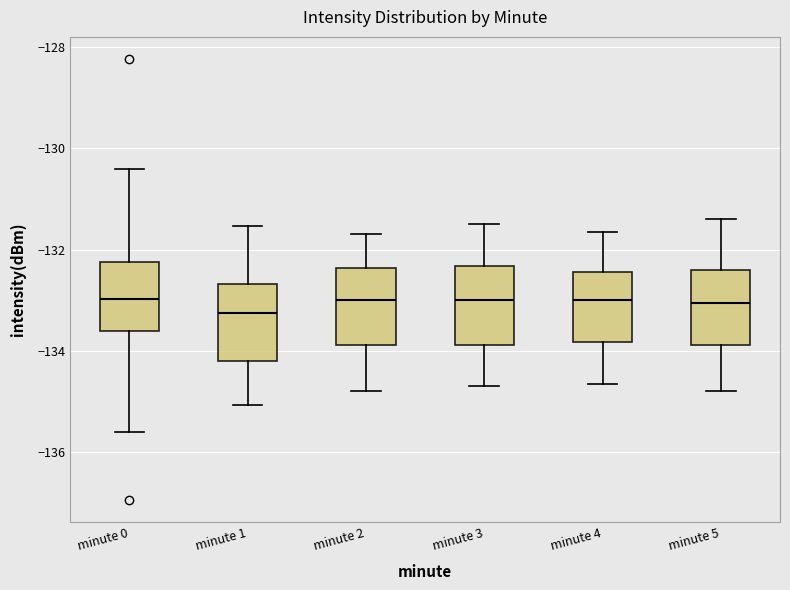

Reading left to right, transcribe this box plot: for each box, give where its median line is, the range the box spans, and where its two whiskers end, as read against the y-axis. The values are not printed on the chart, so give them approximately, as read against the axis.

minute 0: median -133.0, box -133.6 to -132.2, whiskers -135.6 to -130.4
minute 1: median -133.2, box -134.2 to -132.6, whiskers -135.0 to -131.6
minute 2: median -133.0, box -133.8 to -132.4, whiskers -134.8 to -131.6
minute 3: median -133.0, box -133.8 to -132.4, whiskers -134.6 to -131.4
minute 4: median -133.0, box -133.8 to -132.4, whiskers -134.6 to -131.6
minute 5: median -133.0, box -133.8 to -132.4, whiskers -134.8 to -131.4